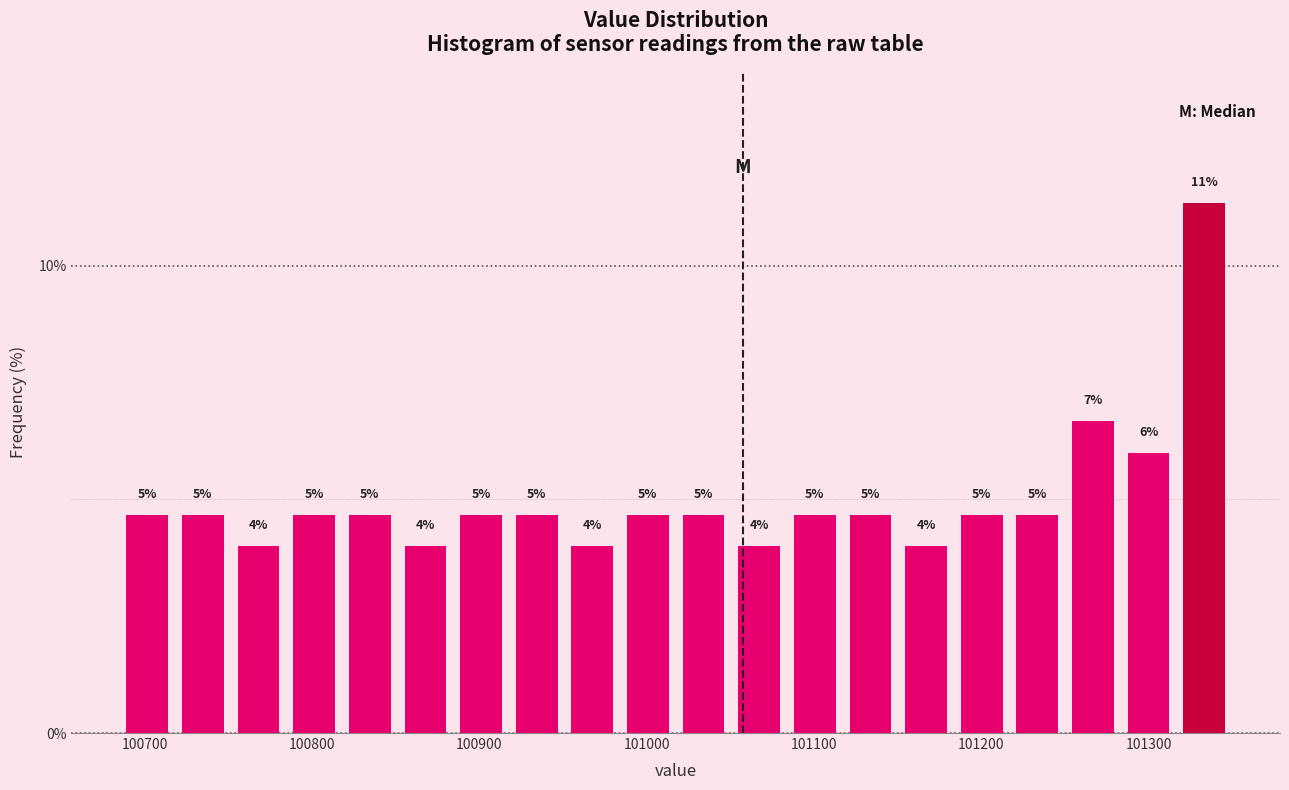

Read against the x-axis, roughly where is the centre of the tallest bar?

101330